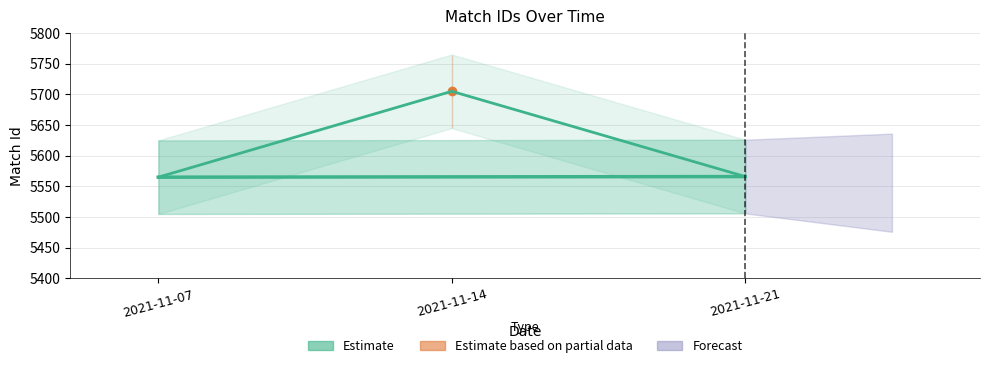

Where does the data first go above 5566?

2021-11-14